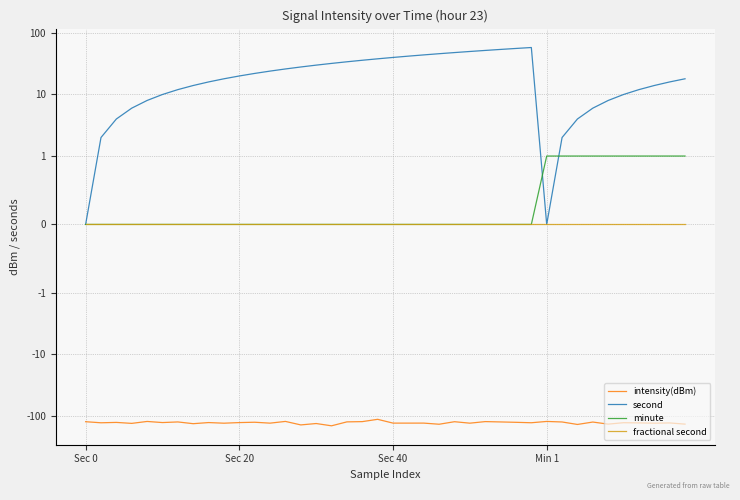

What position from the left is 23?

24